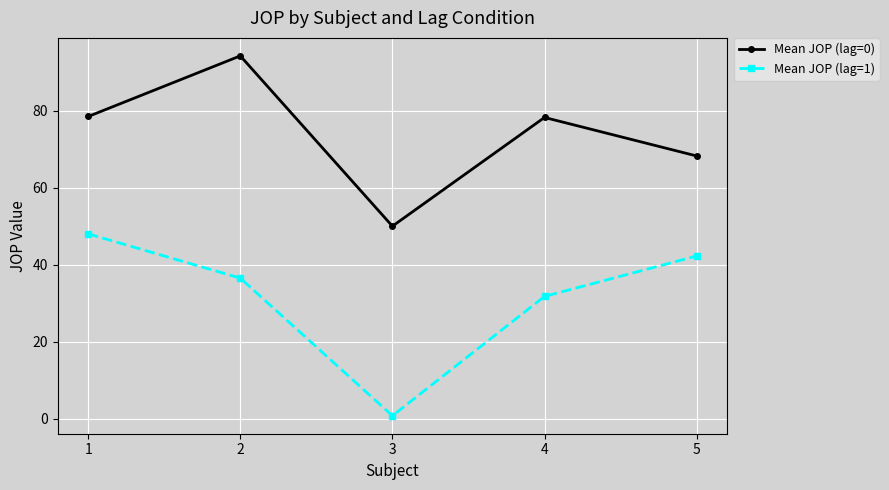

How many lines are shown in the chart?

2